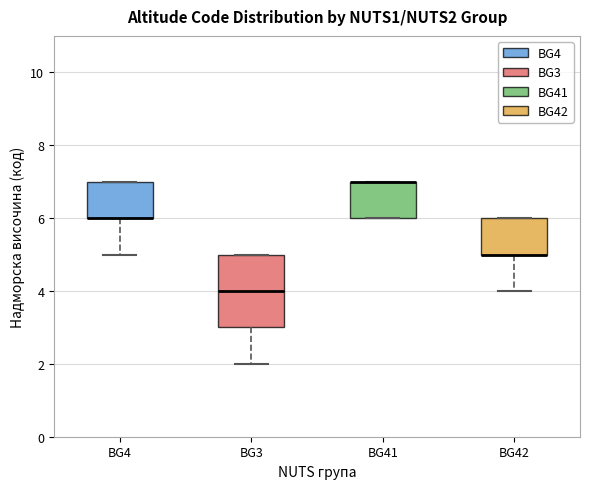

Reading left to right, read every box against the y-axis: the position of its median line, the range the box covers, and the ends of its whiskers. The values are not printed on the chart, so give them approximately, as read against the axis.

BG4: median 6 (drawn on the box's lower edge), box 6 to 7, whiskers 5 to 7
BG3: median 4, box 3 to 5, whiskers 2 to 5
BG41: median 7 (drawn on the box's upper edge), box 6 to 7, whiskers 6 to 7
BG42: median 5 (drawn on the box's lower edge), box 5 to 6, whiskers 4 to 6